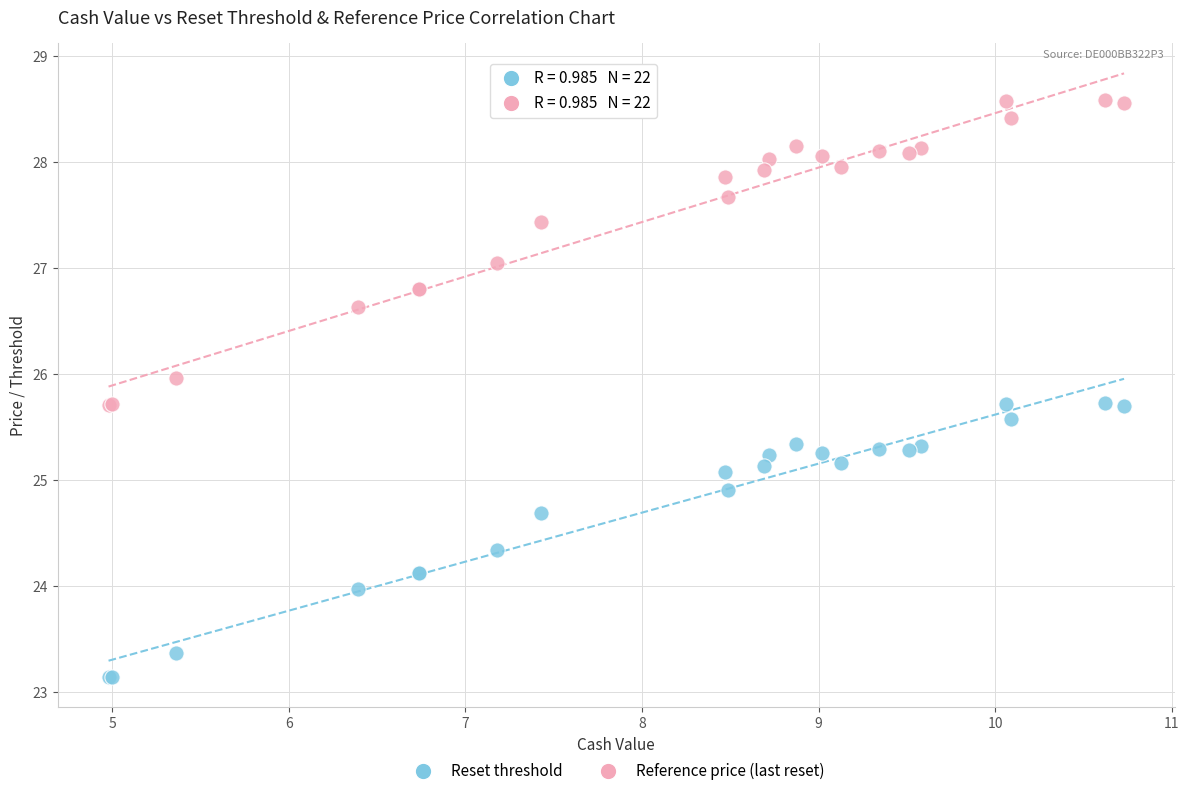

Which series contains the lowest Y value?

Reset threshold